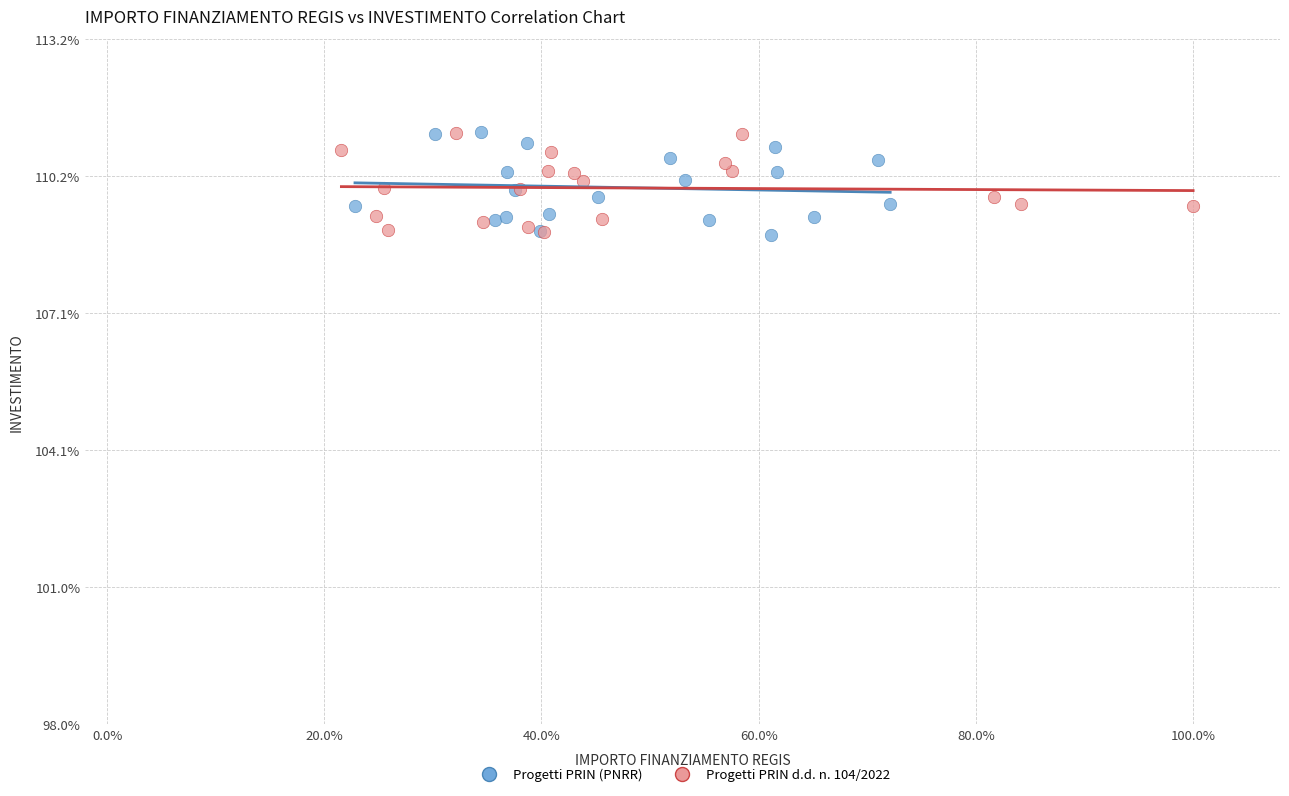

What are all the series names shown in the legend?

Progetti PRIN (PNRR), Progetti PRIN d.d. n. 104/2022